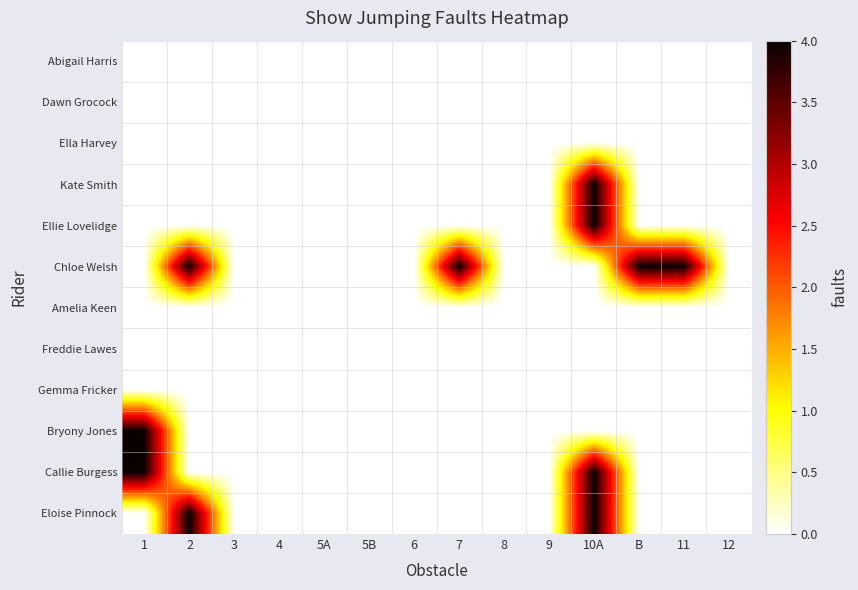

Reading left to right, what are all the values shown in this chart?

Abigail Harris: 1=0	2=0	3=0	4=0	5A=0	5B=0	6=0	7=0	8=0	9=0	10A=0	B=0	11=0	12=0
Dawn Grocock: 1=0	2=0	3=0	4=0	5A=0	5B=0	6=0	7=0	8=0	9=0	10A=0	B=0	11=0	12=0
Ella Harvey: 1=0	2=0	3=0	4=0	5A=0	5B=0	6=0	7=0	8=0	9=0	10A=0	B=0	11=0	12=0
Kate Smith: 1=0	2=0	3=0	4=0	5A=0	5B=0	6=0	7=0	8=0	9=0	10A=4	B=0	11=0	12=0
Ellie Lovelidge: 1=0	2=0	3=0	4=0	5A=0	5B=0	6=0	7=0	8=0	9=0	10A=4	B=0	11=0	12=0
Chloe Welsh: 1=0	2=4	3=0	4=0	5A=0	5B=0	6=0	7=4	8=0	9=0	10A=0	B=4	11=4	12=0
Amelia Keen: 1=0	2=0	3=0	4=0	5A=0	5B=0	6=0	7=0	8=0	9=0	10A=0	B=0	11=0	12=0
Freddie Lawes: 1=0	2=0	3=0	4=0	5A=0	5B=0	6=0	7=0	8=0	9=0	10A=0	B=0	11=0	12=0
Gemma Fricker: 1=0	2=0	3=0	4=0	5A=0	5B=0	6=0	7=0	8=0	9=0	10A=0	B=0	11=0	12=0
Bryony Jones: 1=4	2=0	3=0	4=0	5A=0	5B=0	6=0	7=0	8=0	9=0	10A=0	B=0	11=0	12=0
Callie Burgess: 1=4	2=0	3=0	4=0	5A=0	5B=0	6=0	7=0	8=0	9=0	10A=4	B=0	11=0	12=0
Eloise Pinnock: 1=0	2=4	3=0	4=0	5A=0	5B=0	6=0	7=0	8=0	9=0	10A=4	B=0	11=0	12=0